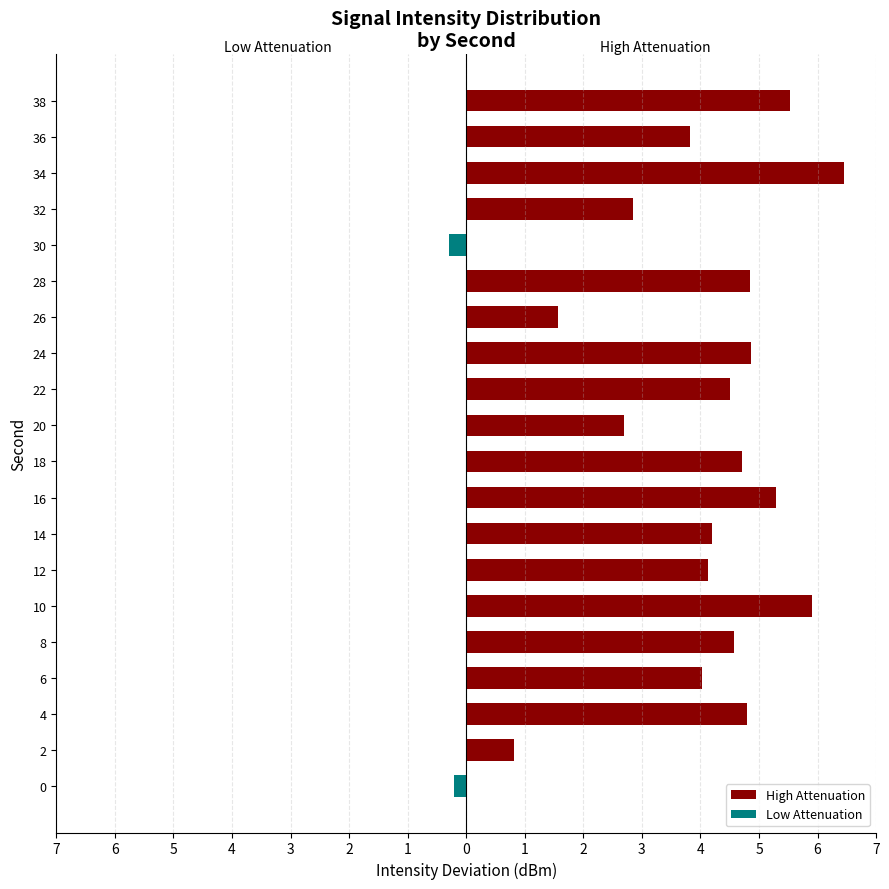

Between 10 and 20, which series saw the biggest shift?

High Attenuation